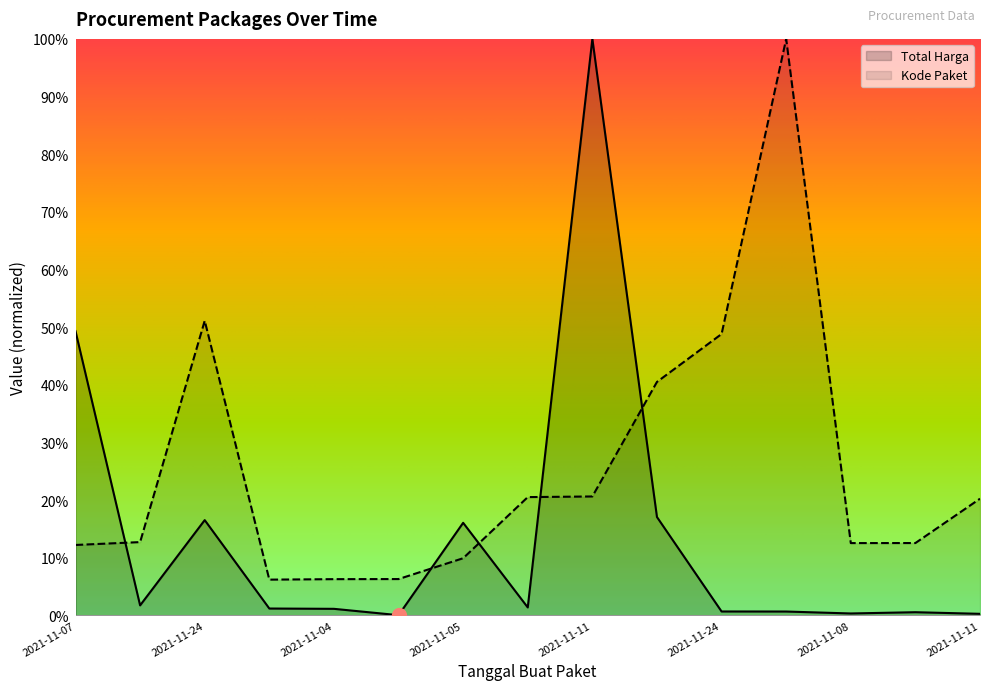

How many lines are shown in the chart?

2